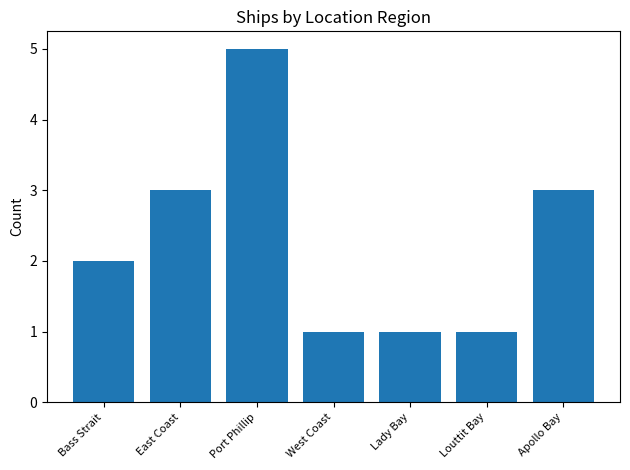

Reading left to right, transcribe all the data shown in this chart.

Bass Strait=2	East Coast=3	Port Phillip=5	West Coast=1	Lady Bay=1	Louttit Bay=1	Apollo Bay=3